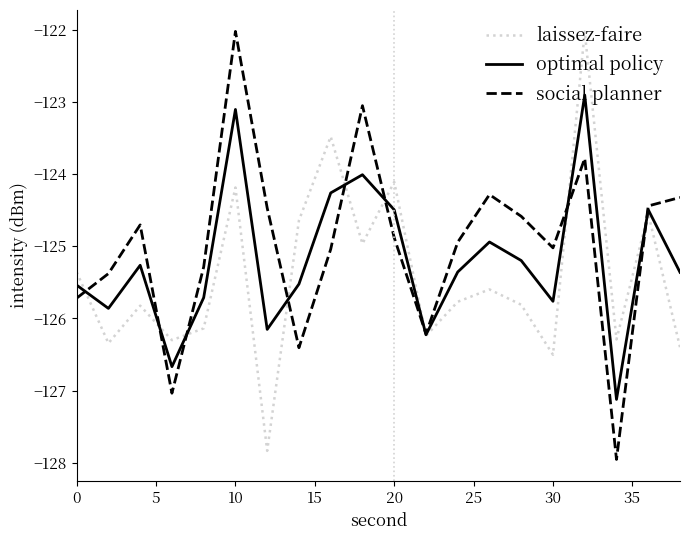

What is the sum of all social planner values?

-2499.6